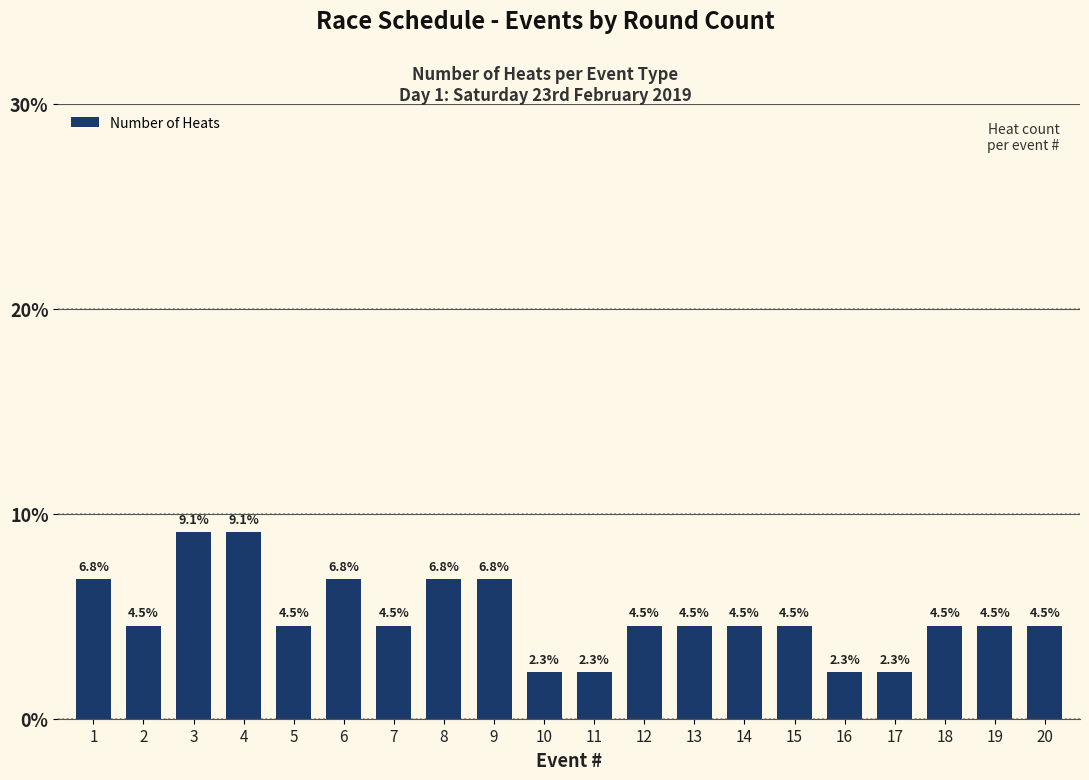

The value at 20 is 4.5. True or false?

True